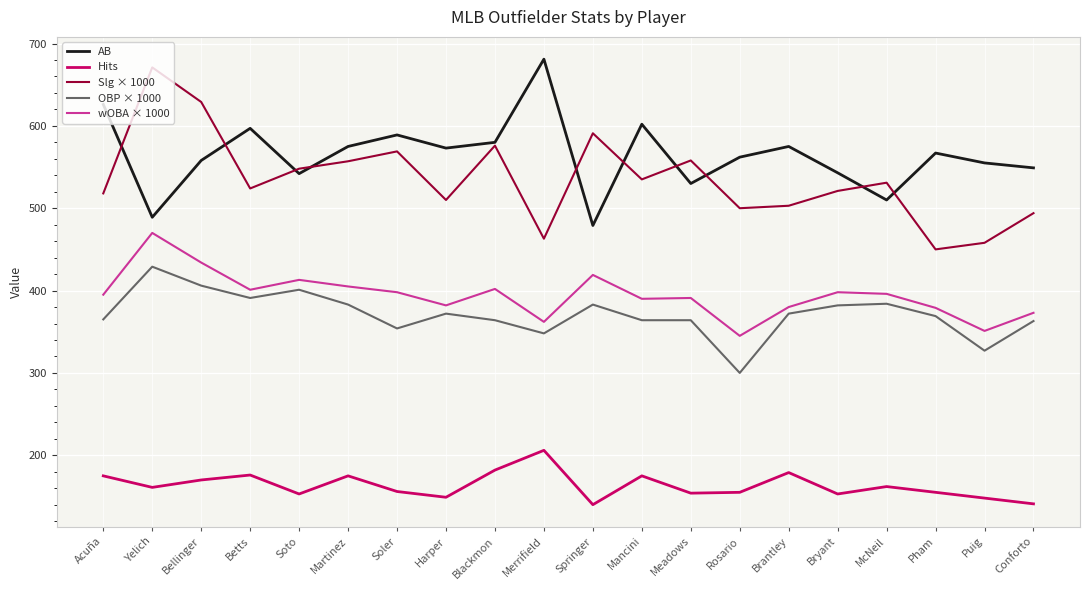

Between Meadows and Bryant, which series saw the biggest shift?

Slg × 1000